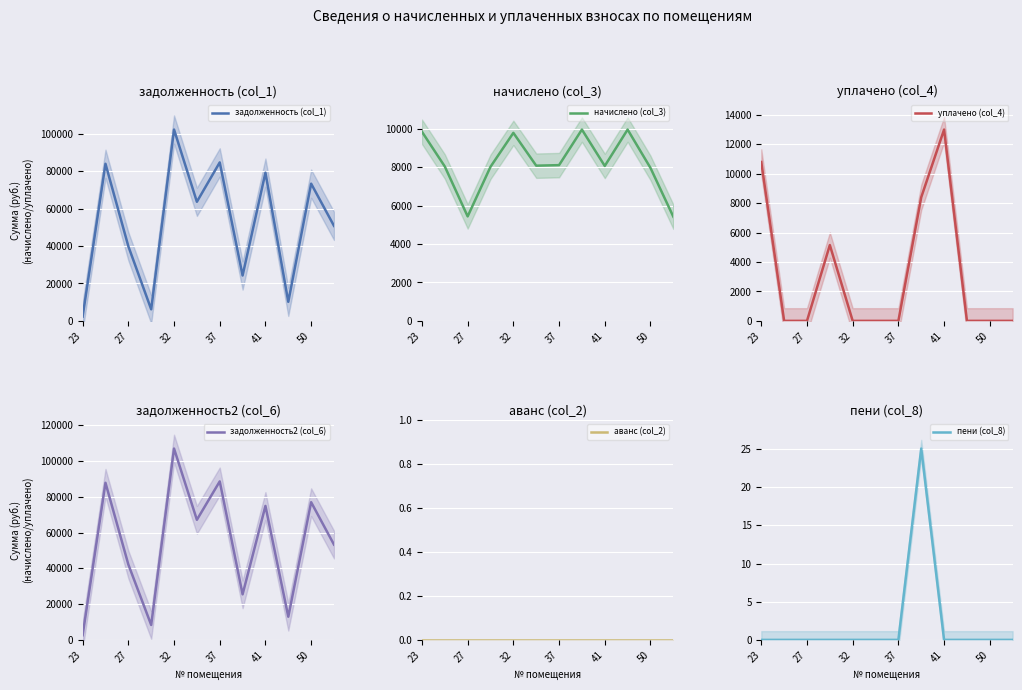

The value of задолженность2 (col_6) at 41 is 21720.9. True or false?

False